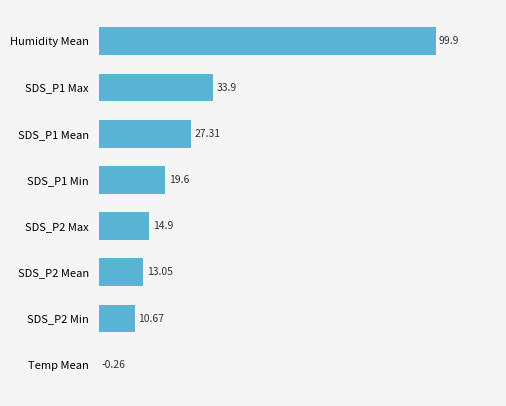

Which category has the highest value across all series?

Humidity Mean